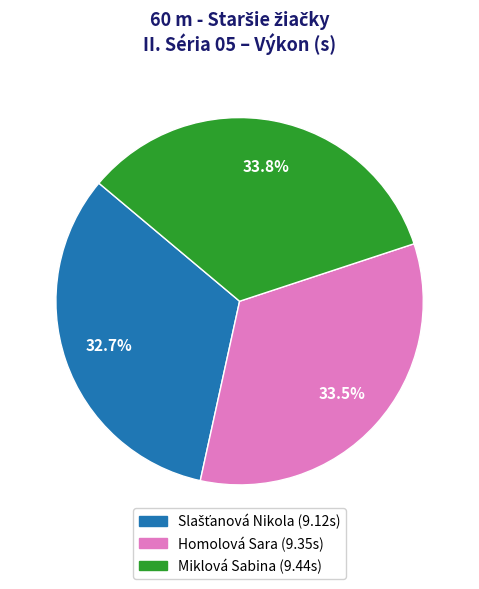

What percentage do Homolová Sara and Miklová Sabina together represent?

67.3%